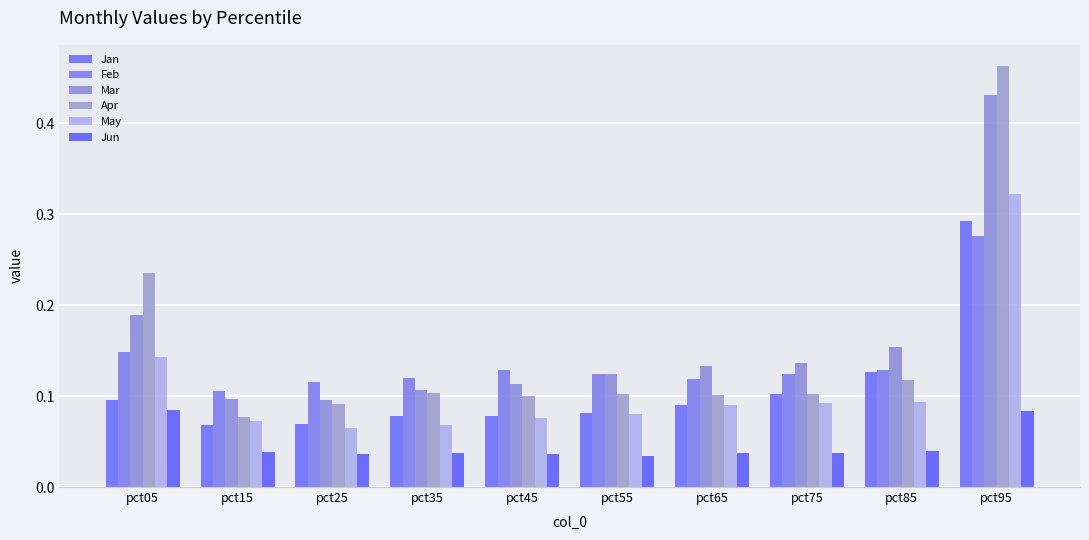

List the series in order of their peak value, highest first.

Apr, Mar, May, Jan, Feb, Jun